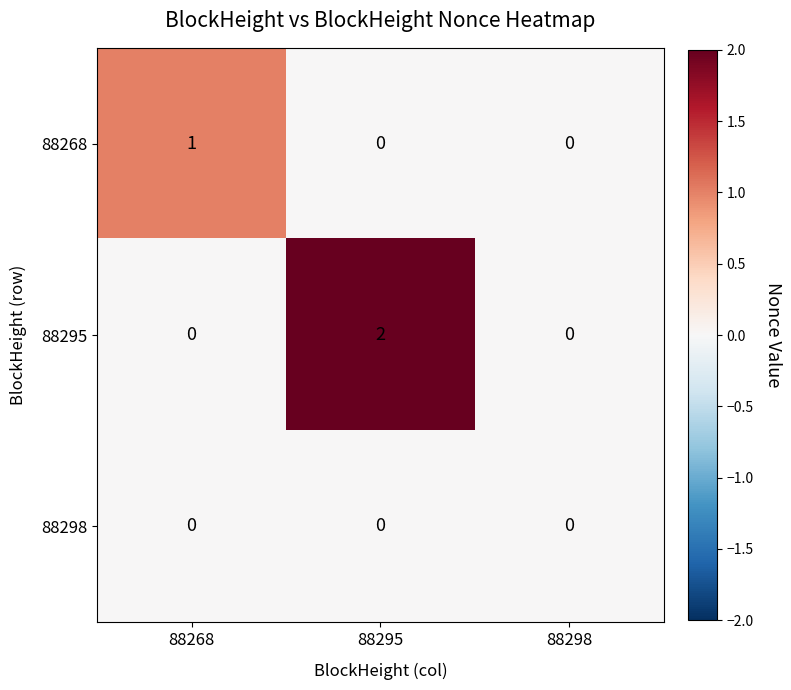

The value of 88298 at 88298 is 0. True or false?

True